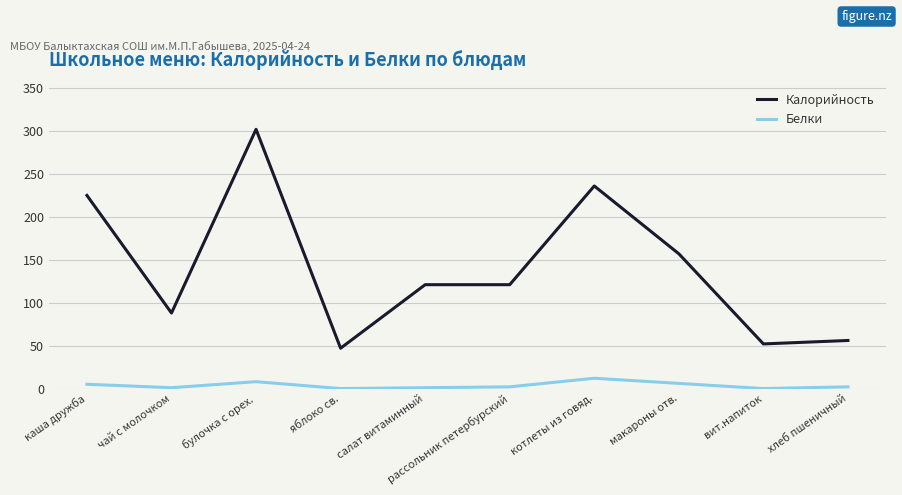

The value of Калорийность at рассольник петербурский is 177. True or false?

False